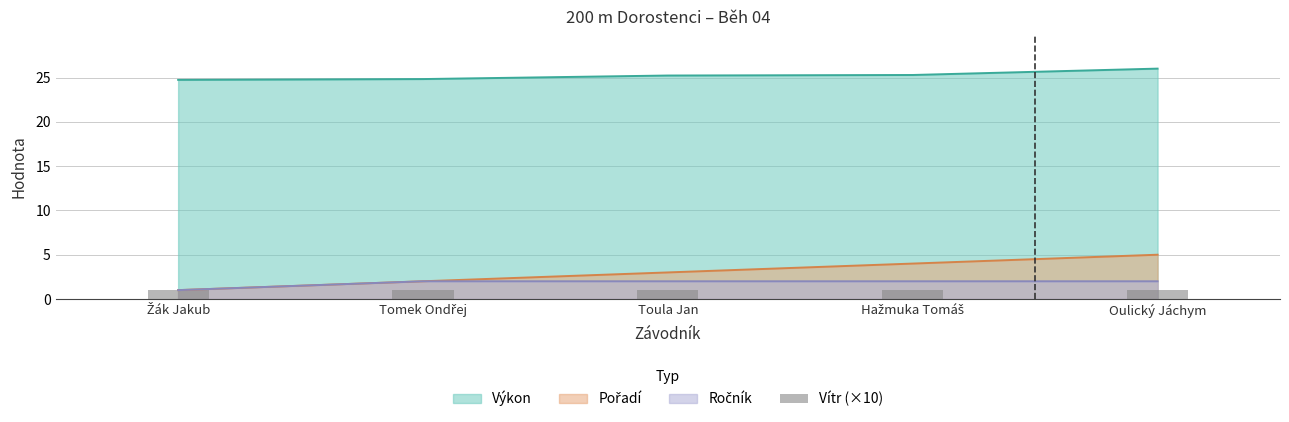

What is the average value of the Ročník series?

1.8